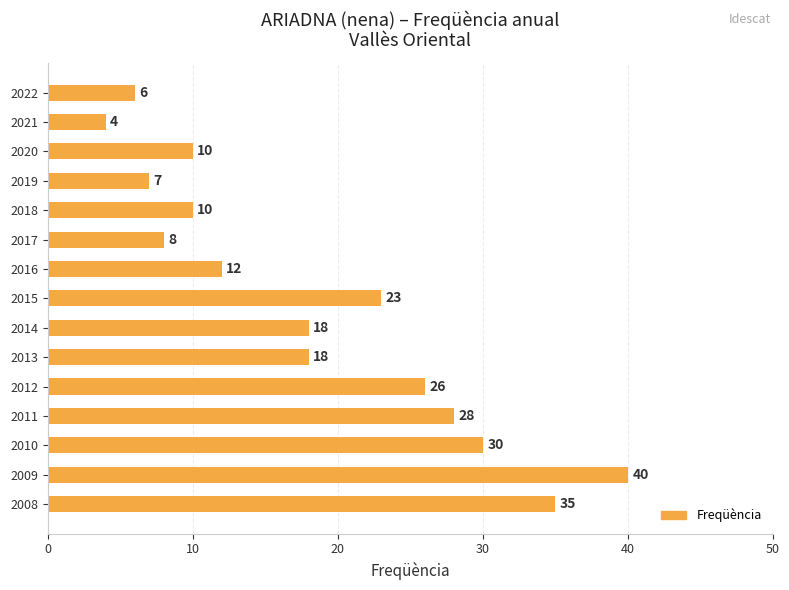

At which label is the value closest to 22?

2015